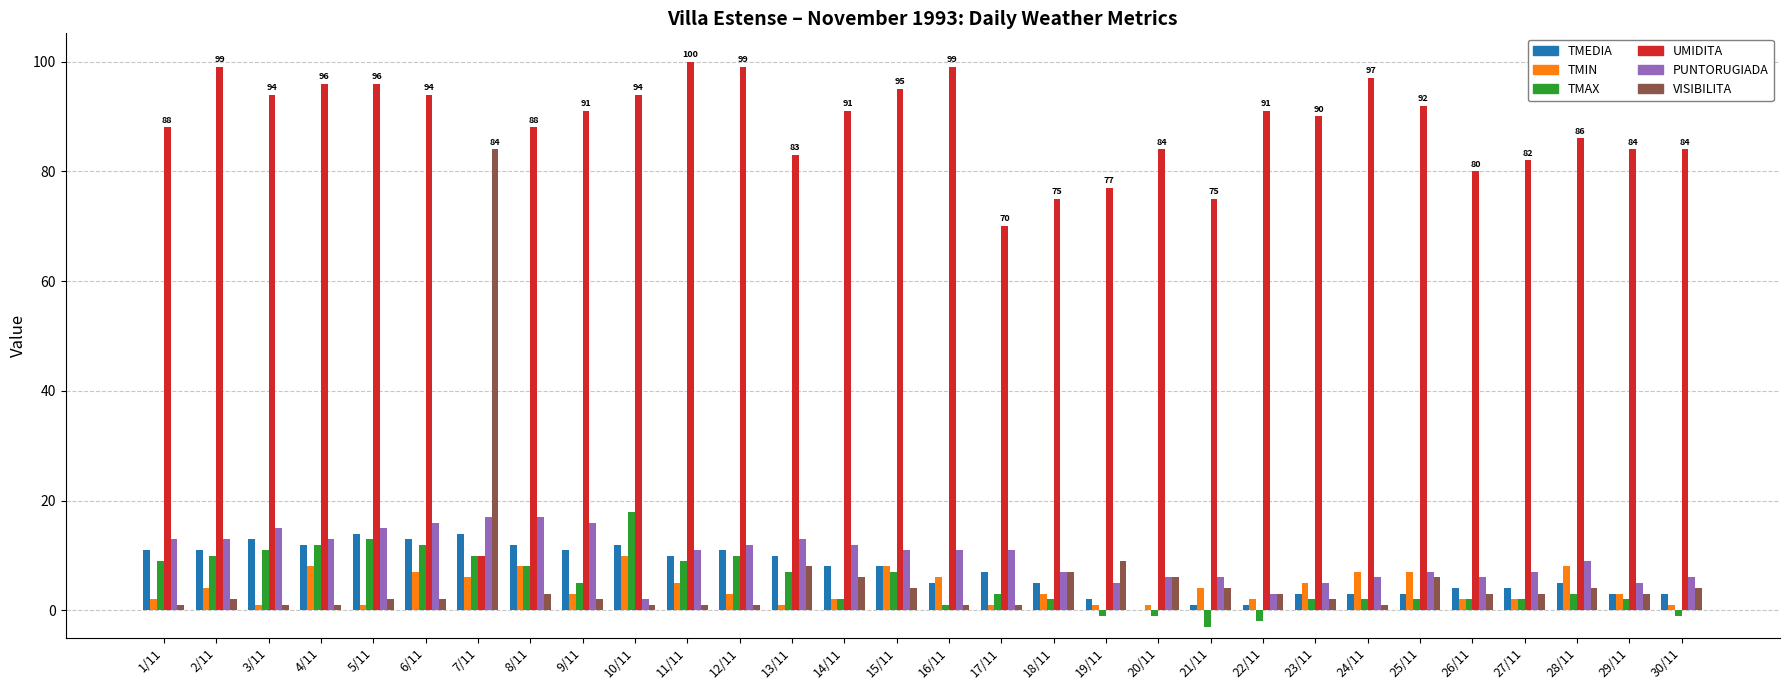

What is the highest value of the UMIDITA series?

100